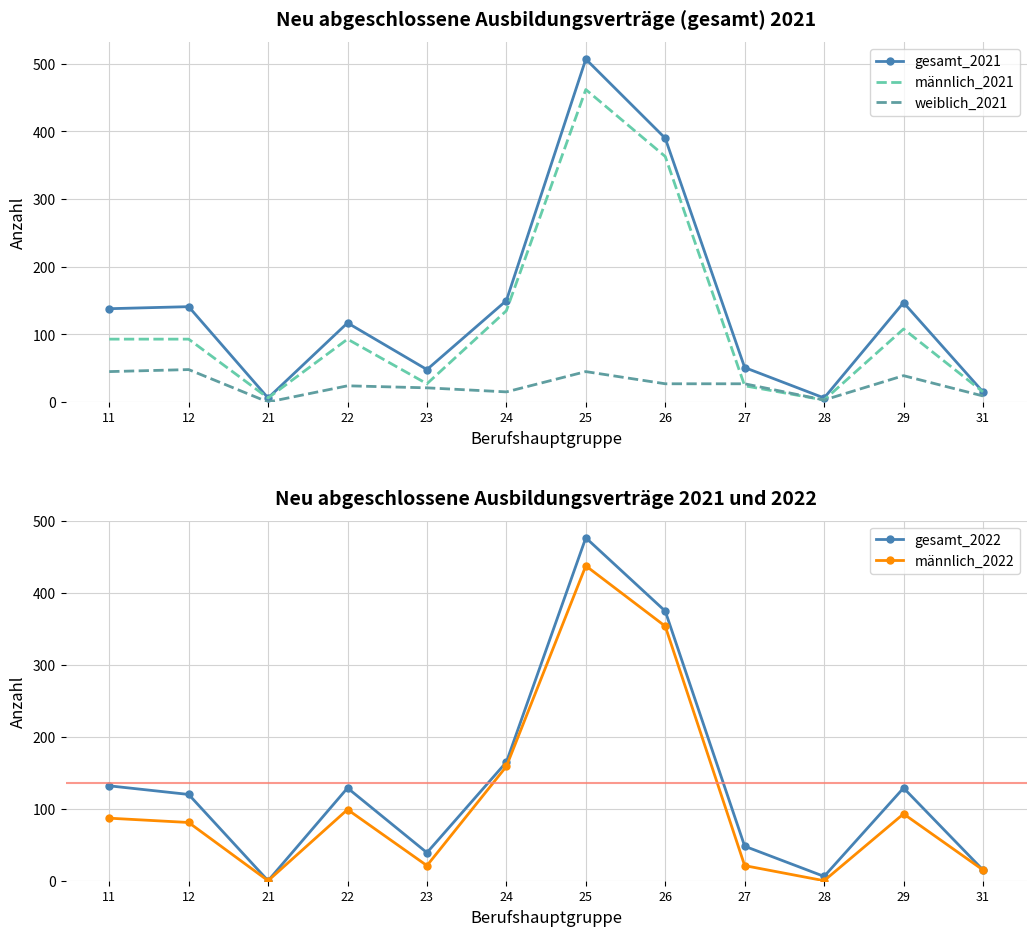

The gesamt_2021 series shows 2 at 21. True or false?

False